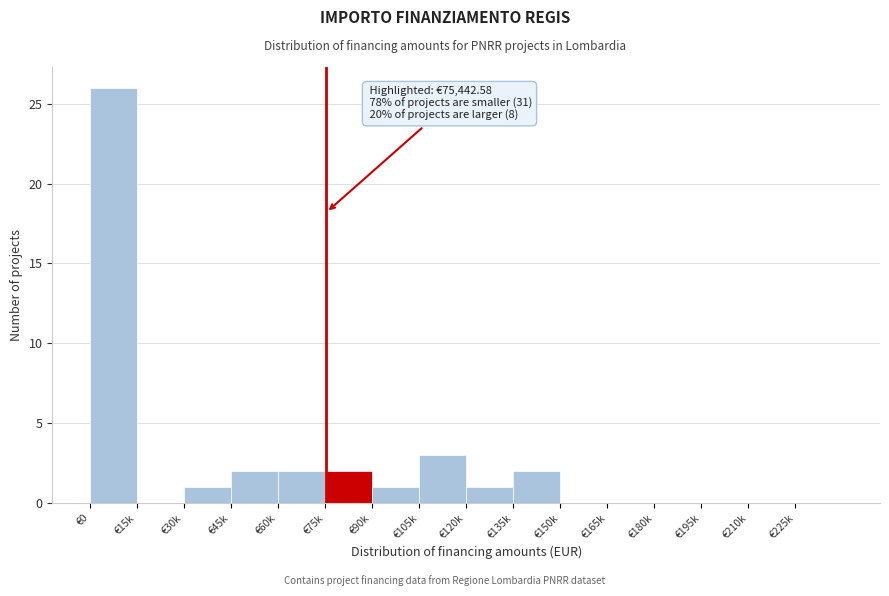

Reading left to right, extract all data points from this chart.

€0=26	€15k=0	€30k=1	€45k=2	€60k=2	€75k=2	€90k=1	€105k=3	€120k=1	€135k=2	€150k=0	€165k=0	€180k=0	€195k=0	€210k=0	€225k=0